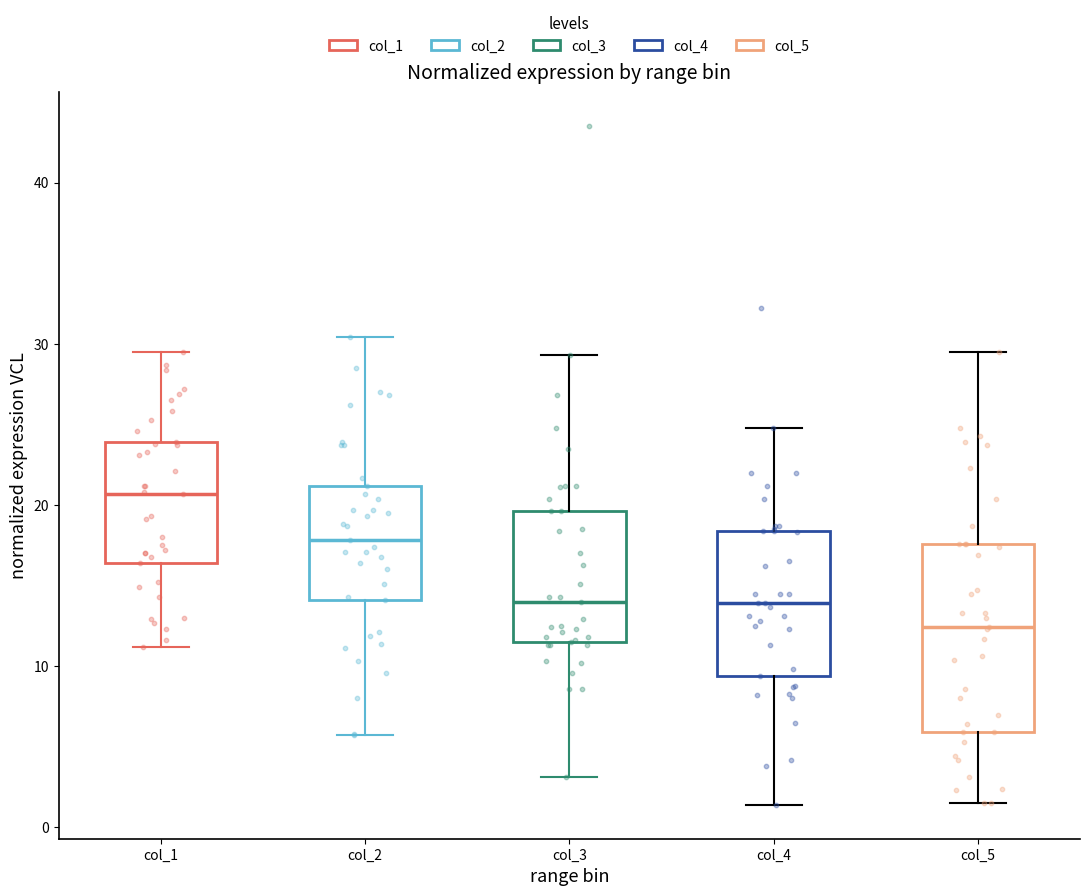

Which box's median line is the highest?

col_1